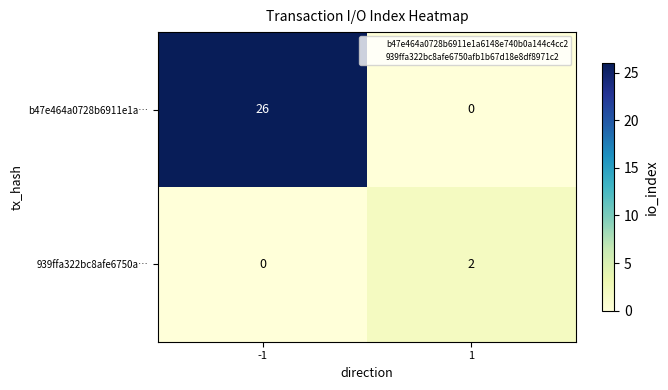

List the series in order of their overall mean, highest first.

b47e464a0728b6911e1a…, 939ffa322bc8afe6750a…